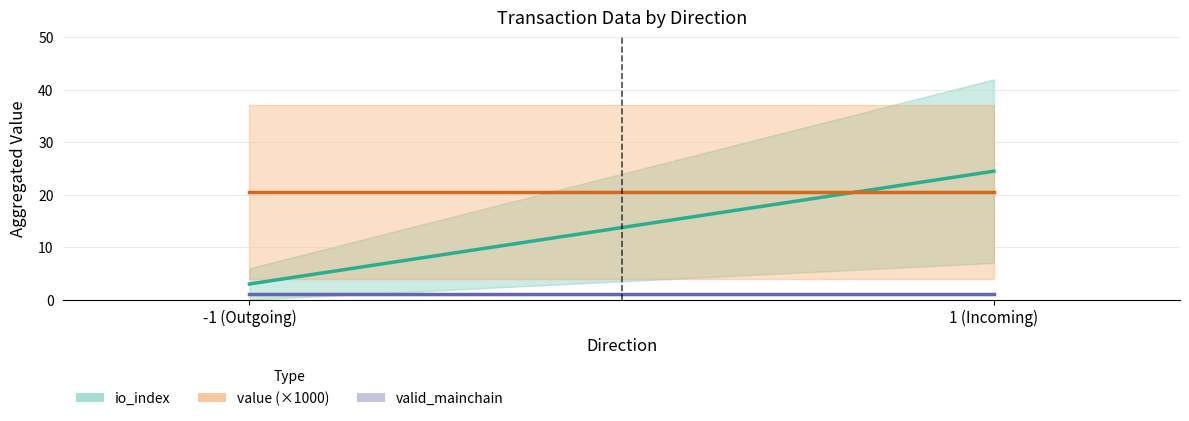

Between 1 (Incoming) and -1 (Outgoing), which is larger?

1 (Incoming)